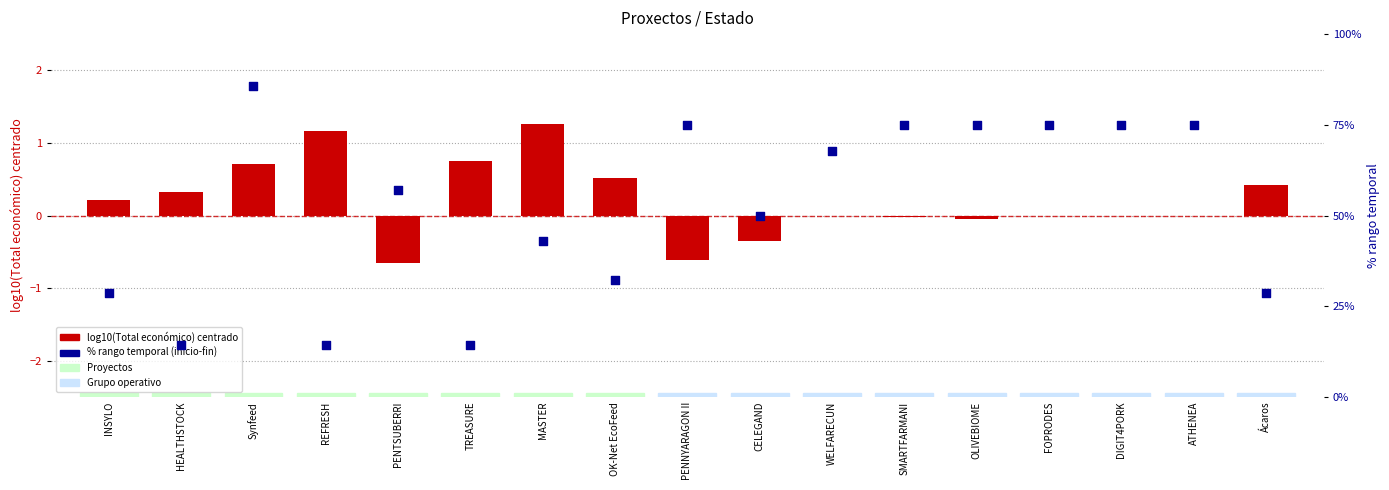

What are all the series names shown in the legend?

log10(Total económico) centrado, % rango temporal